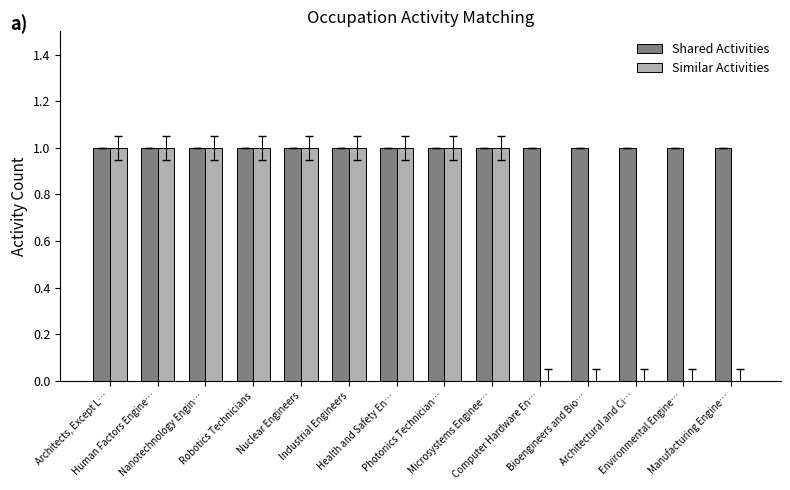

Reading right to left, transcribe all the data shown in this chart.

Shared Activities: Manufacturing Engine…=1	Environmental Engine…=1	Architectural and Ci…=1	Bioengineers and Bio…=1	Computer Hardware En…=1	Microsystems Enginee…=1	Photonics Technician…=1	Health and Safety En…=1	Industrial Engineers=1	Nuclear Engineers=1	Robotics Technicians=1	Nanotechnology Engin…=1	Human Factors Engine…=1	Architects, Except L…=1
Similar Activities: Manufacturing Engine…=0	Environmental Engine…=0	Architectural and Ci…=0	Bioengineers and Bio…=0	Computer Hardware En…=0	Microsystems Enginee…=1	Photonics Technician…=1	Health and Safety En…=1	Industrial Engineers=1	Nuclear Engineers=1	Robotics Technicians=1	Nanotechnology Engin…=1	Human Factors Engine…=1	Architects, Except L…=1